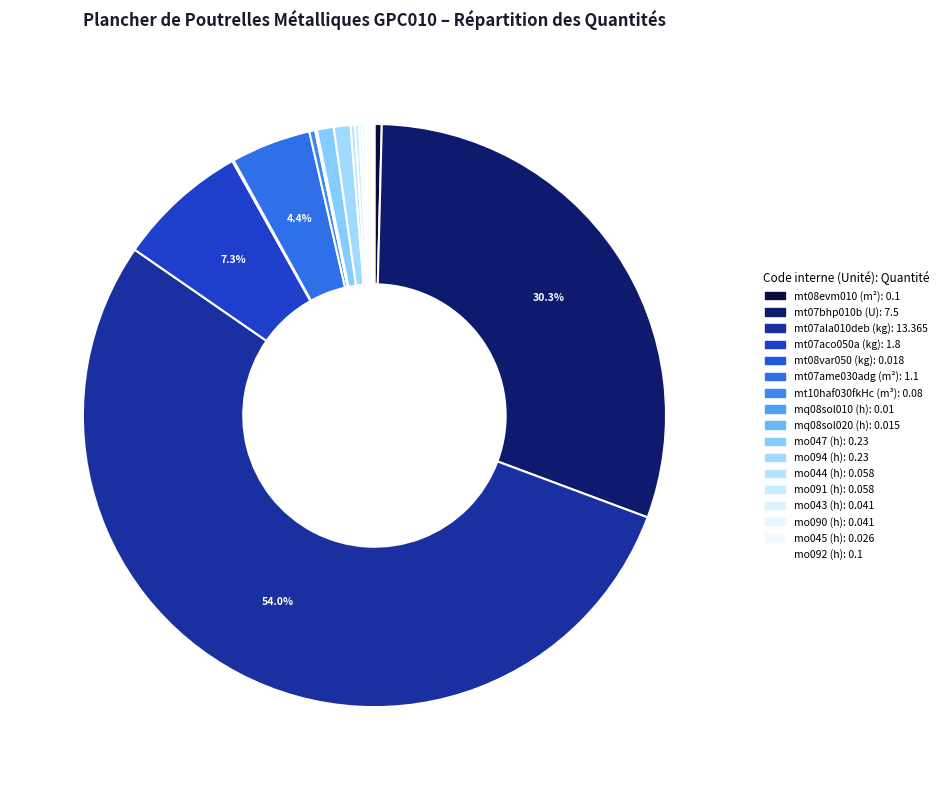

Does mt07ala010deb (kg) account for over 50% of the chart?

Yes